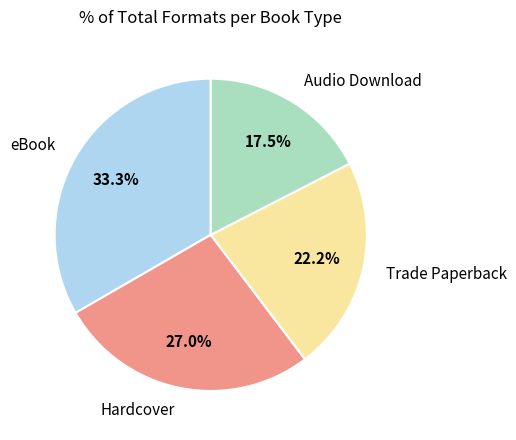

To the nearest percent, what is the difference between the Trade Paperback and eBook slice percentages?

11%